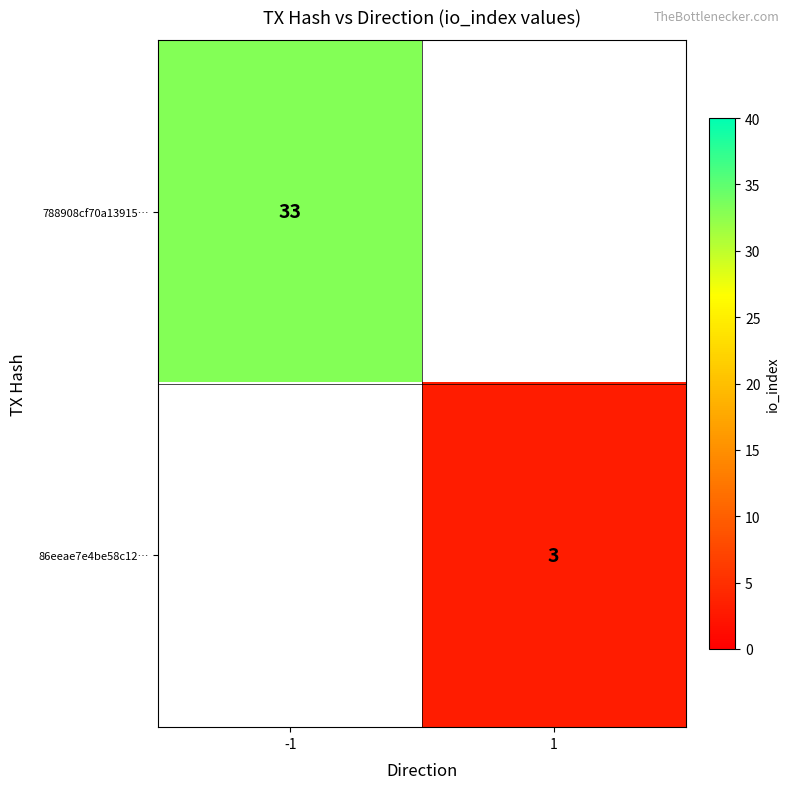

The 788908cf70a13915… series shows 49 at -1. True or false?

False